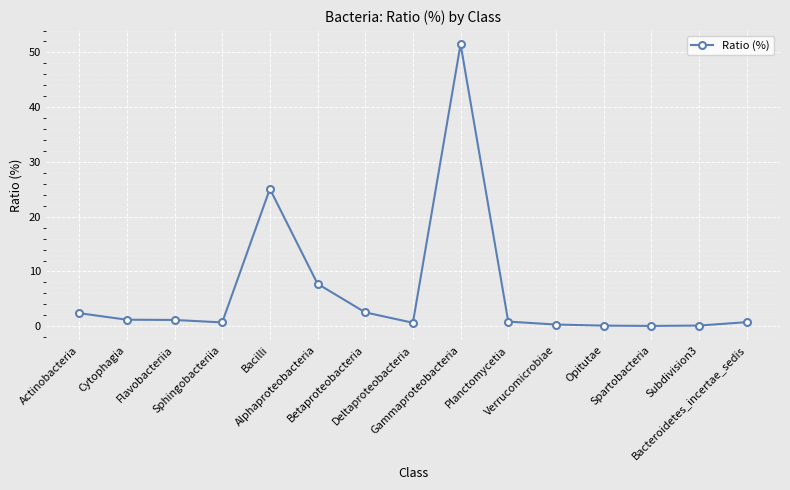

What is the difference between the maximum and minimum values?

51.5